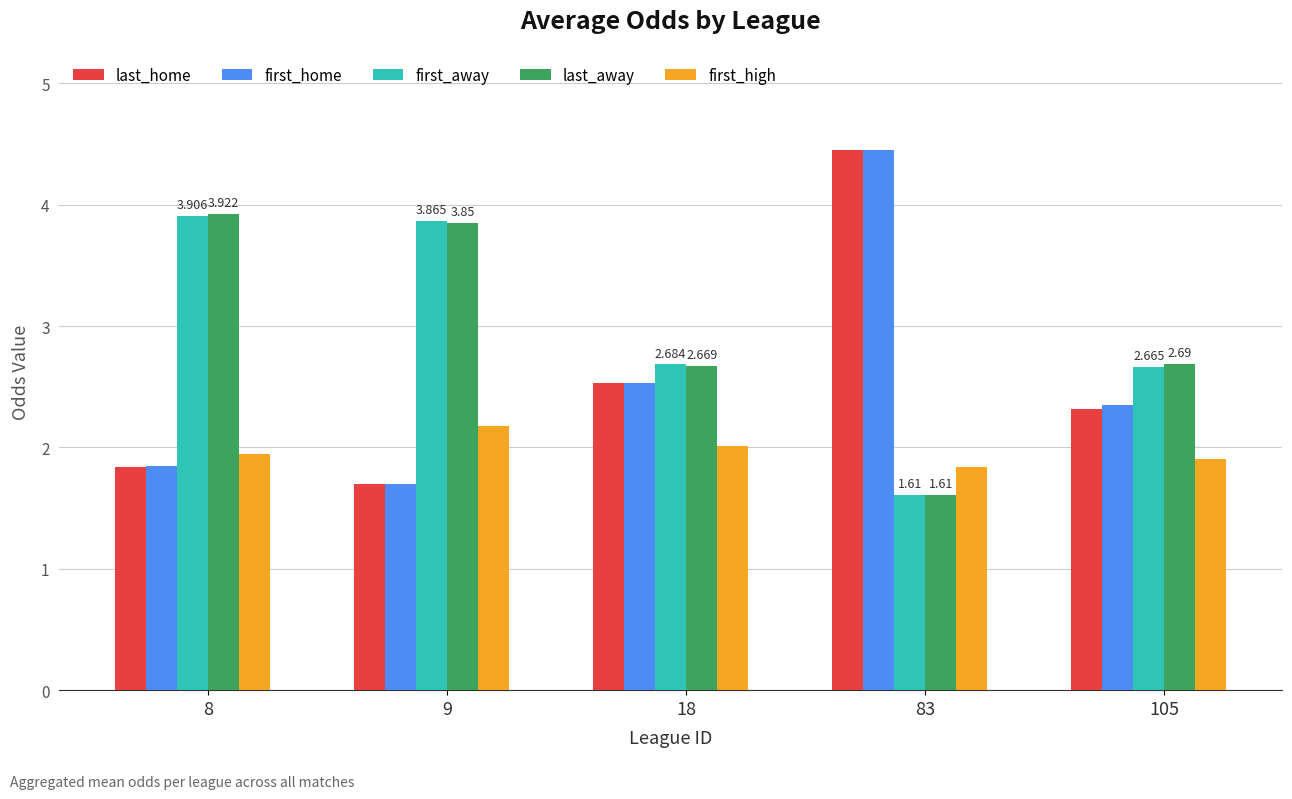

Reading left to right, extract all data points from this chart.

last_home: 8=1.8	9=1.7	18=2.5	83=4.5	105=2.3
first_home: 8=1.8	9=1.7	18=2.5	83=4.5	105=2.3
first_away: 8=3.9	9=3.9	18=2.7	83=1.6	105=2.7
last_away: 8=3.9	9=3.9	18=2.7	83=1.6	105=2.7
first_high: 8=1.9	9=2.2	18=2.0	83=1.8	105=1.9